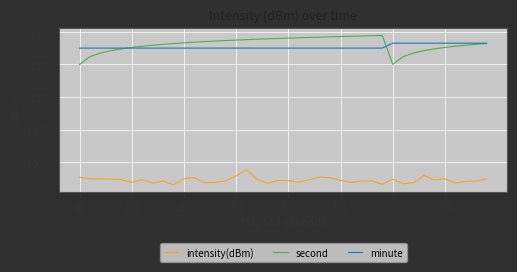

How many interior local valleys does the second series have?

1